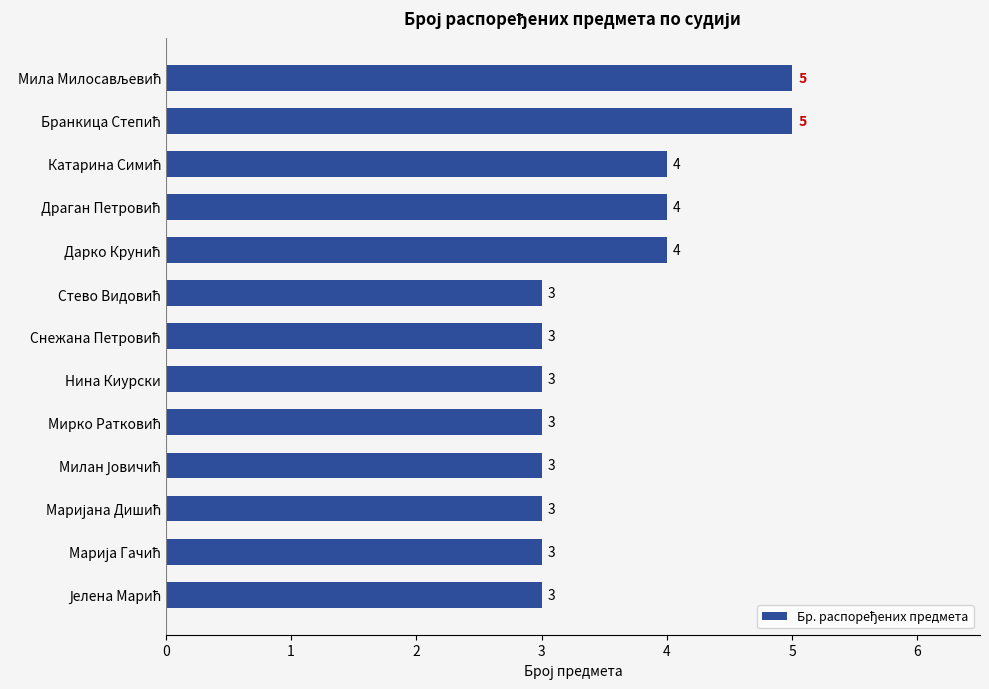

Count the values in the range 3 to 4.

11